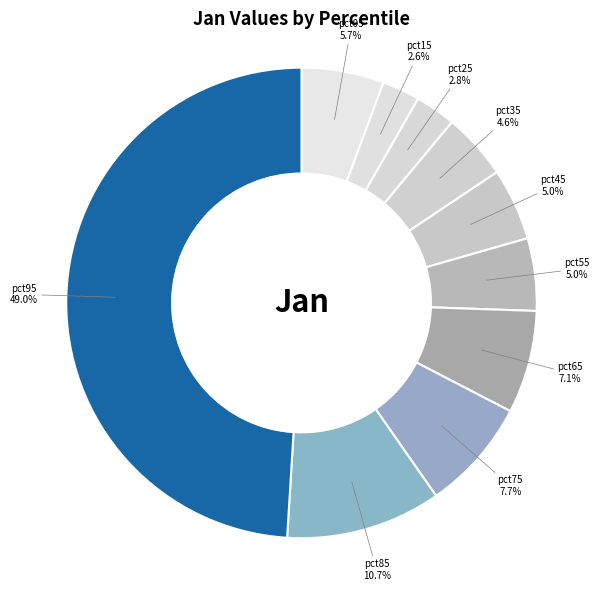

How many slices are in this pie chart?

10